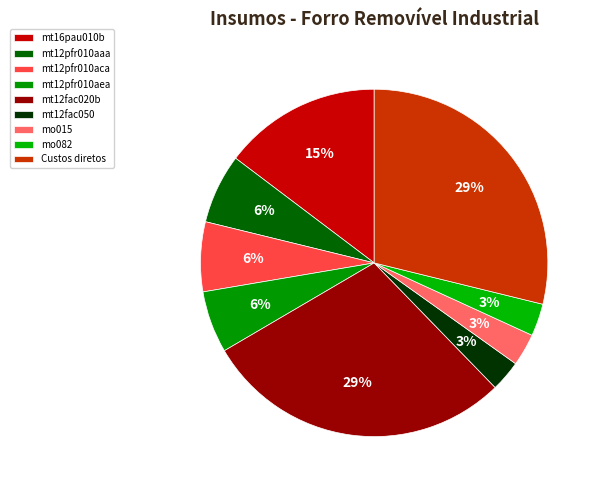

Is there a majority slice in this chart?

No